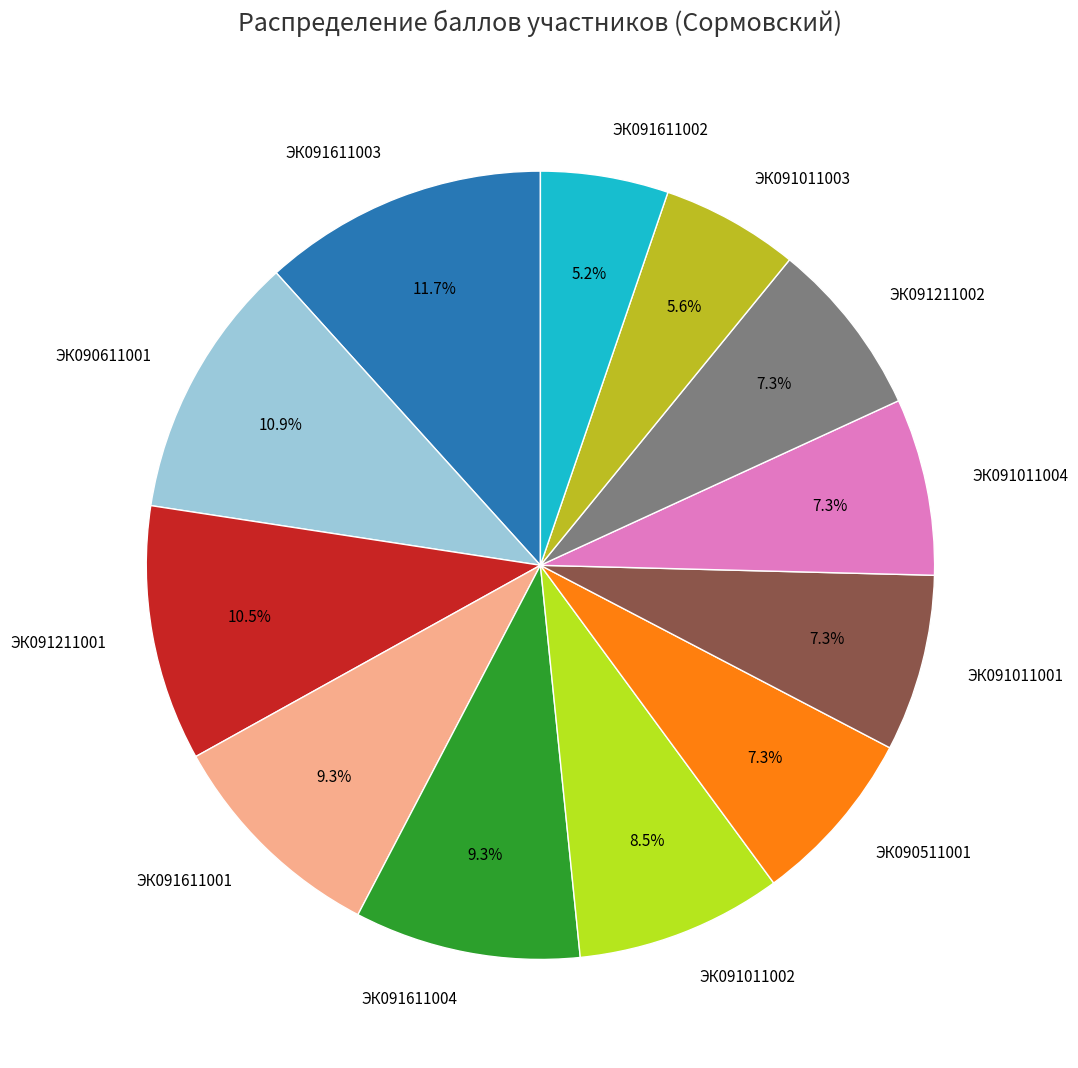

To the nearest percent, what is the difference between the largest and smallest slice percentages?

6%